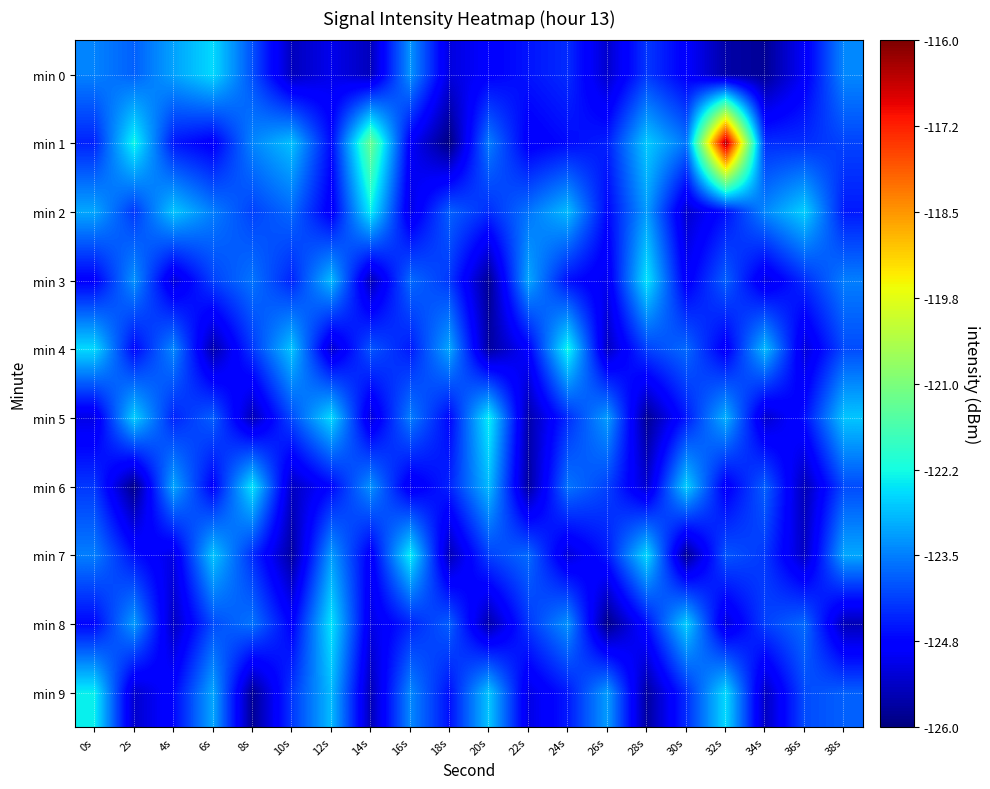

Between 8s and 20s, which series saw the biggest shift?

min 5